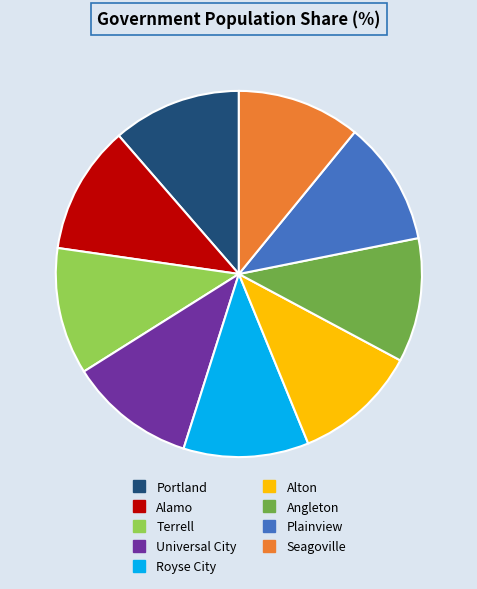

What is the ratio of the value at Angleton to the value at Alton?

1.0